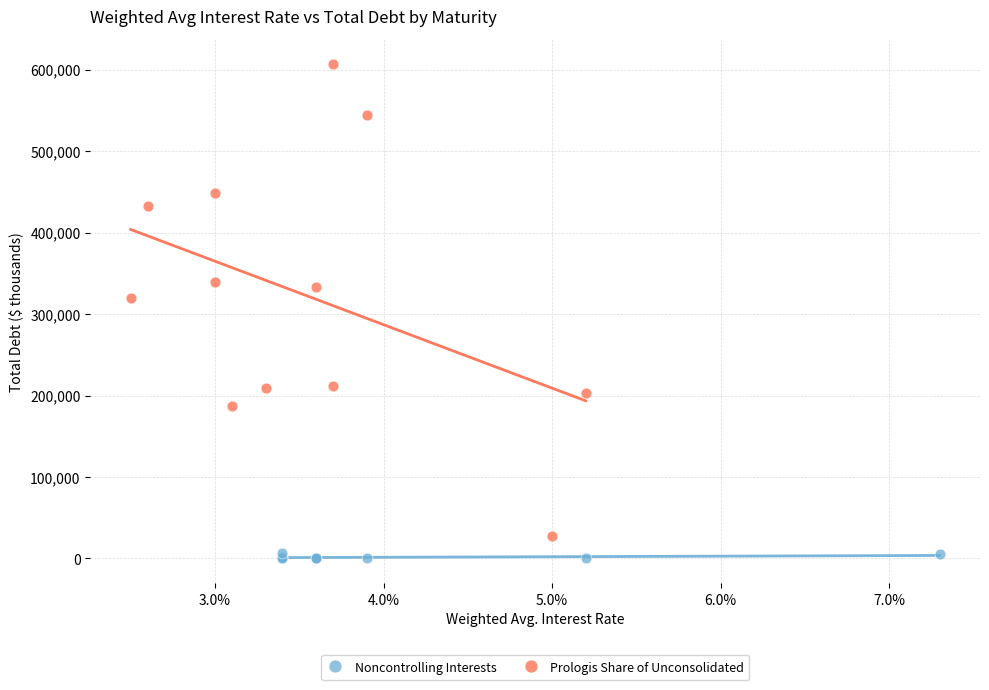

What are all the series names shown in the legend?

Noncontrolling Interests, Prologis Share of Unconsolidated